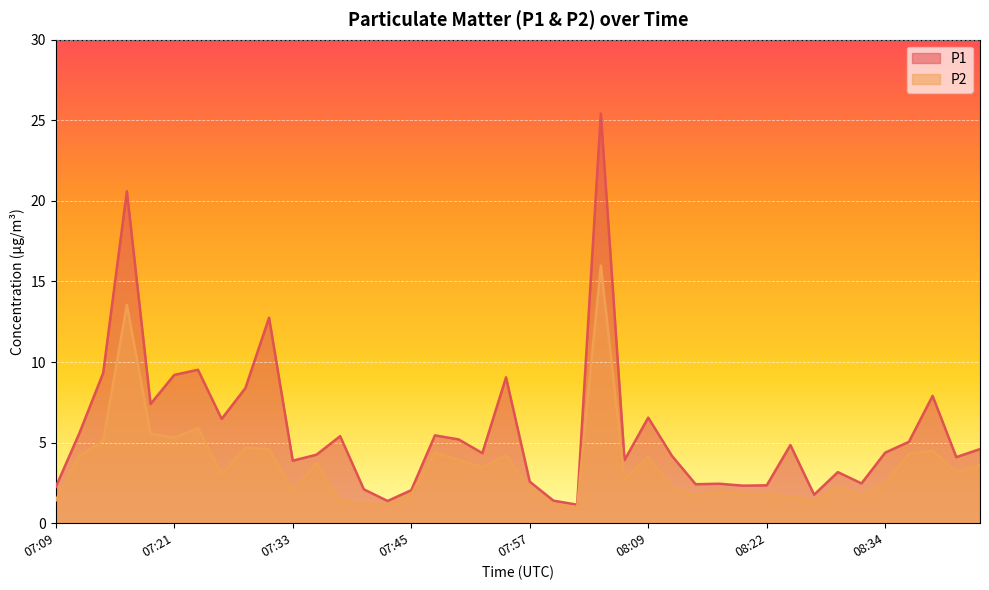

What are all the series names shown in the legend?

P1, P2